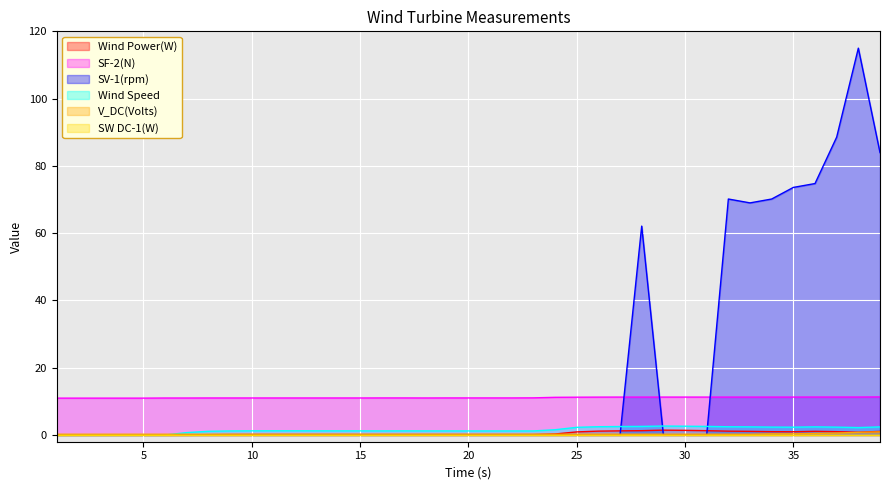

Reading right to left, what are all the values shown in this chart?

Wind Power(W): 1.1	0.8	1.0	1.1	1.0	1.0	1.1	1.1	1.3	1.4	1.4	1.3	1.2	1.1	0.9	0.3	0.1	0.1	0.1	0.1	0.1	0.1	0.1	0.1	0.1	0.1	0.1	0.1	0.1	0.1	0.1	0.1	0.0	0.0	0.0	0.0	0.0	0.0	0.0
SF-2(N): 11.3	11.3	11.3	11.3	11.3	11.3	11.3	11.3	11.3	11.3	11.3	11.3	11.3	11.3	11.2	11.2	11.0	11.0	11.0	11.0	11.0	11.0	11.0	11.0	11.0	11.0	11.0	11.0	11.0	11.0	11.0	11.0	11.0	11.0	11.0	11.0	11.0	11.0	11.0
SV-1(rpm): 83.9	115.0	88.5	74.8	73.6	70.1	69.0	70.1	0.0	0.0	0.0	62.1	0.0	0.0	0.0	0.0	0.0	0.0	0.0	0.0	0.0	0.0	0.0	0.0	0.0	0.0	0.0	0.0	0.0	0.0	0.0	0.0	0.0	0.0	0.0	0.0	0.0	0.0	0.0
Wind Speed: 2.4	2.2	2.3	2.4	2.3	2.3	2.4	2.4	2.6	2.6	2.7	2.6	2.5	2.5	2.3	1.6	1.2	1.2	1.2	1.2	1.2	1.2	1.2	1.2	1.2	1.2	1.2	1.3	1.3	1.2	1.2	1.1	0.7	0.0	0.0	0.0	0.0	0.0	0.0
V_DC(Volts): 0.9	0.8	0.6	0.5	0.3	0.3	0.2	0.2	0.2	0.2	0.2	0.2	0.2	0.2	0.2	0.2	0.2	0.2	0.2	0.2	0.2	0.2	0.2	0.2	0.2	0.2	0.2	0.2	0.2	0.2	0.2	0.2	0.2	0.2	0.2	0.2	0.2	0.2	0.2